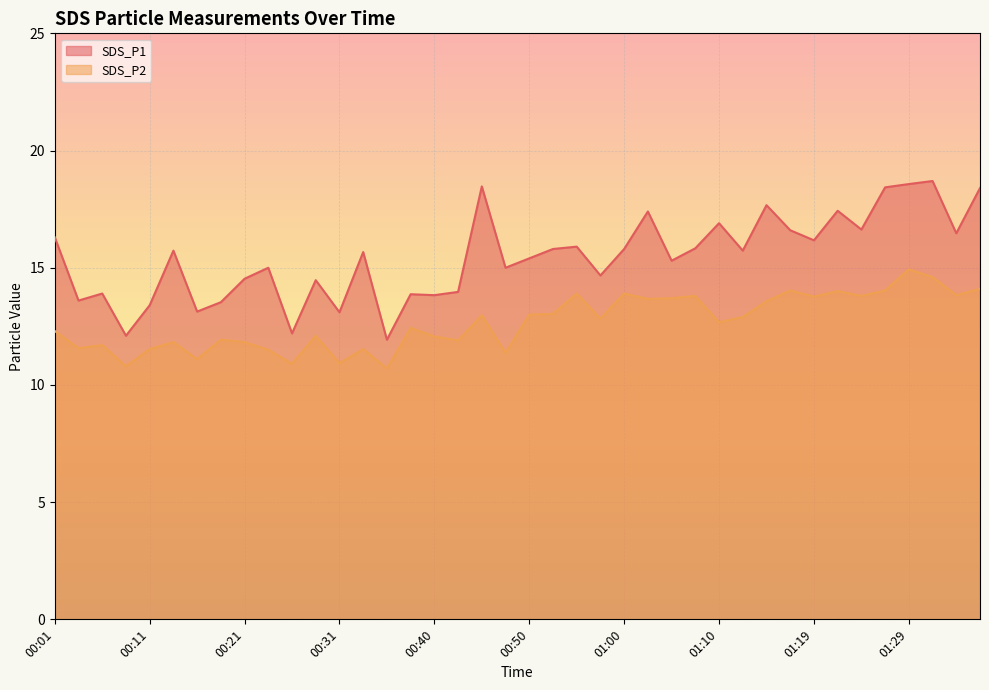

Rank the categories by SDS_P1 value from lowest to highest.

00:35, 00:09, 00:26, 00:31, 00:16, 00:11, 00:18, 00:04, 00:40, 00:38, 00:06, 00:43, 00:28, 00:21, 00:57, 00:23, 00:48, 01:05, 00:50, 00:33, 00:14, 01:12, 00:52, 01:00, 01:07, 00:55, 01:19, 00:01, 01:34, 01:17, 01:24, 01:10, 01:02, 01:22, 01:15, 01:36, 01:27, 00:45, 01:29, 01:32